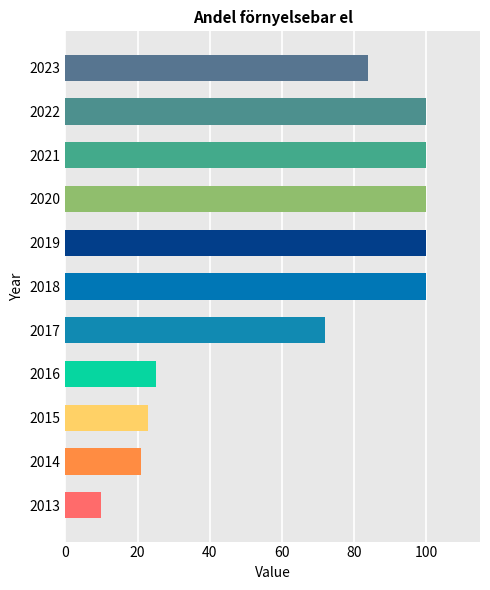

Are the bars horizontal?

Yes